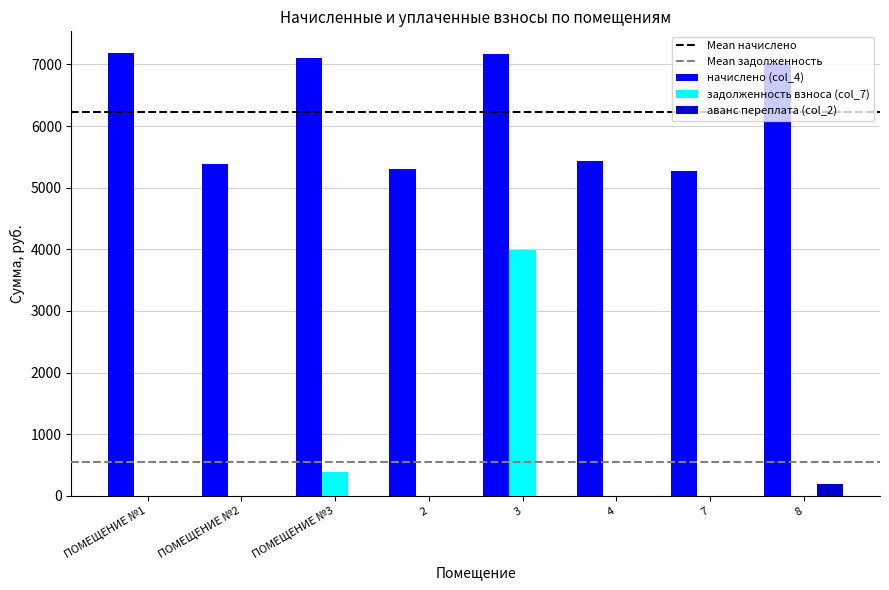

What is the sum of all задолженность взноса (col_7) values?

4371.7